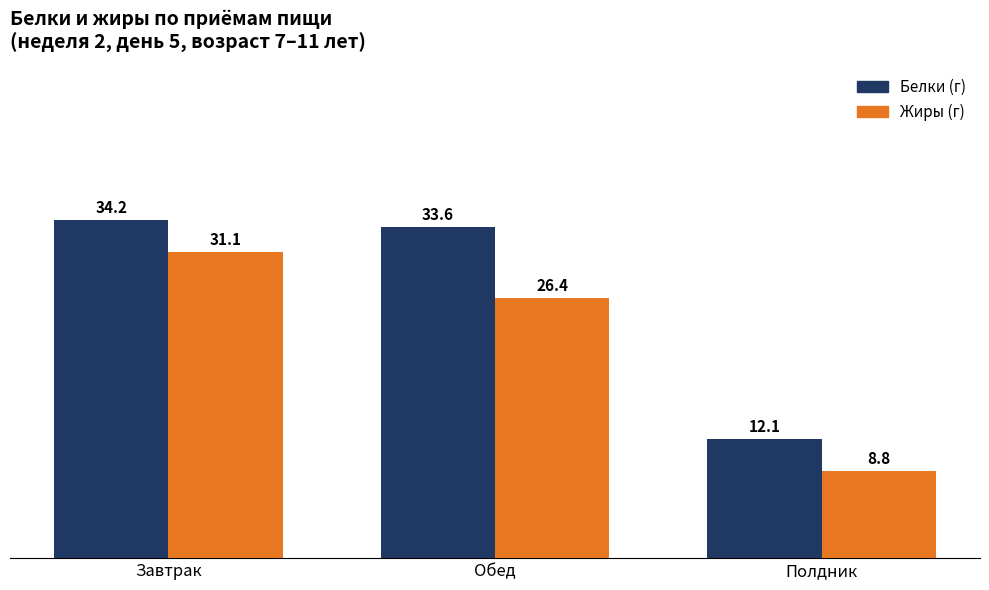

What is the average value of the Белки (г) series?

26.7